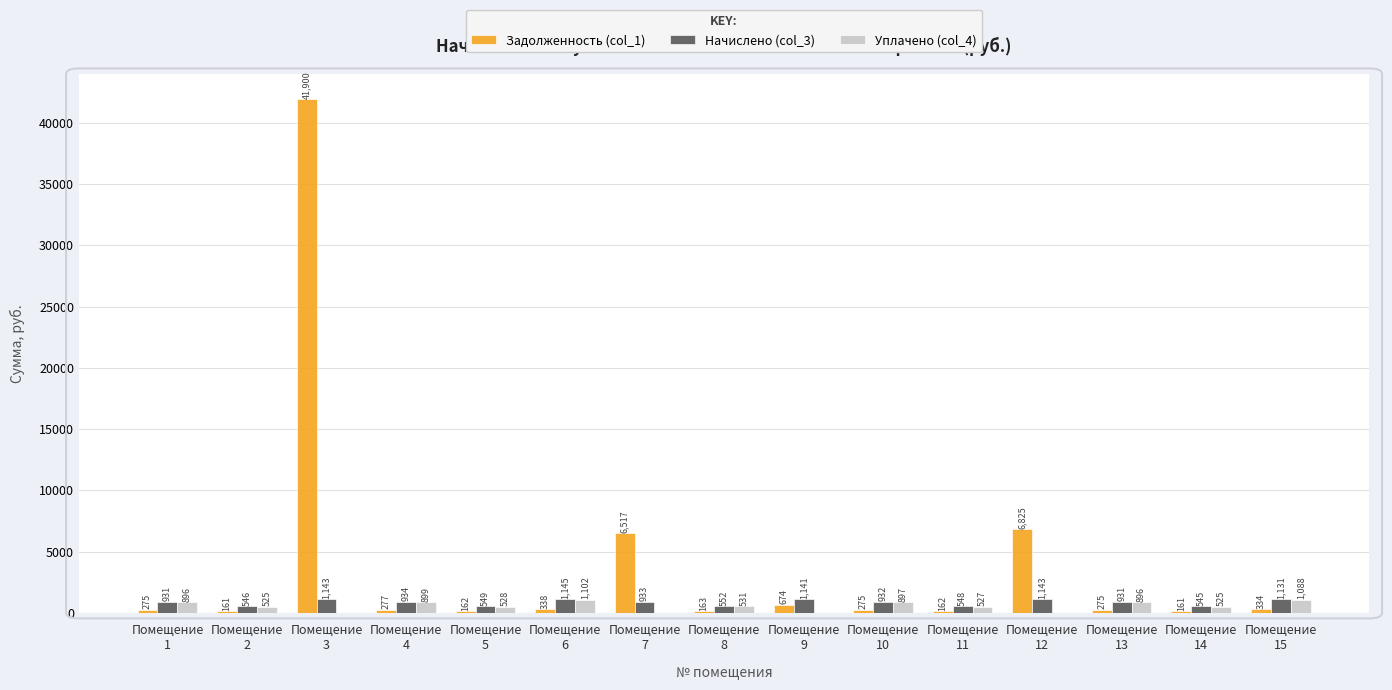

How many data points does each series have?

15